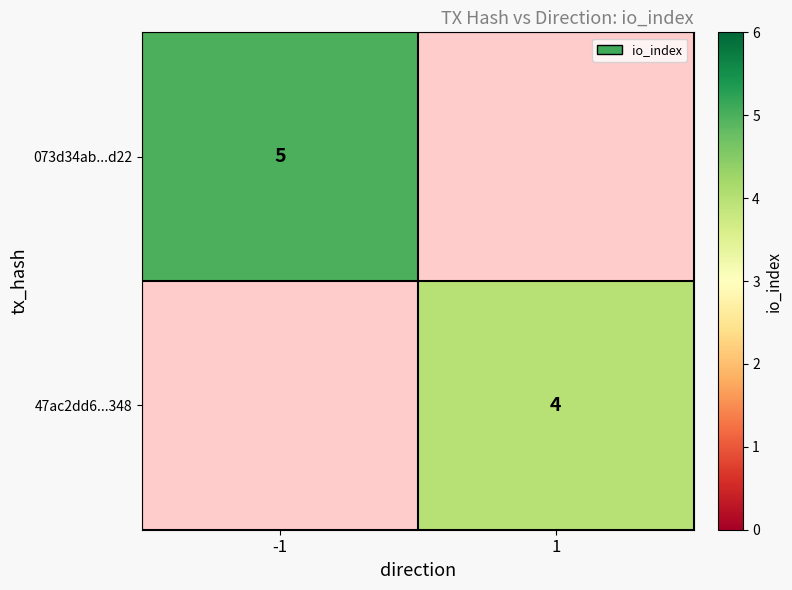

Is it true that 47ac2dd6...348 equals 6.4 at 1?

False